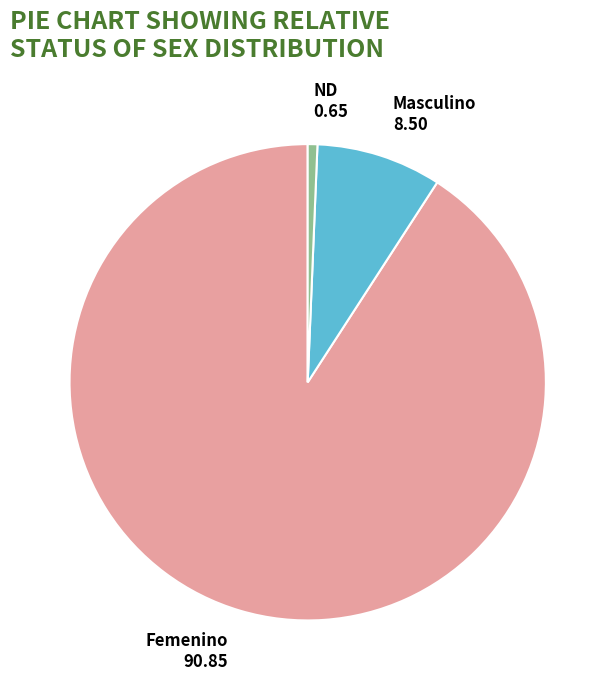

Combined, do Femenino and Masculino account for over 50%?

Yes